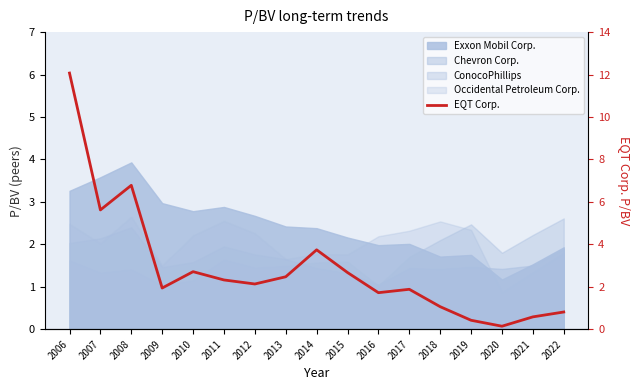

Rank the categories by value from lowest to highest.

2020, 2019, 2021, 2022, 2018, 2016, 2017, 2009, 2012, 2011, 2013, 2015, 2010, 2014, 2007, 2008, 2006